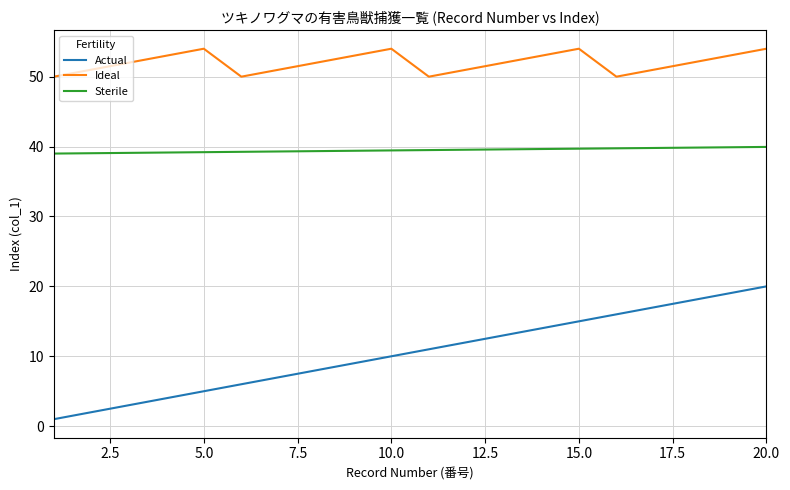

Rank the series by their average value, from lowest to highest.

Actual, Sterile, Ideal